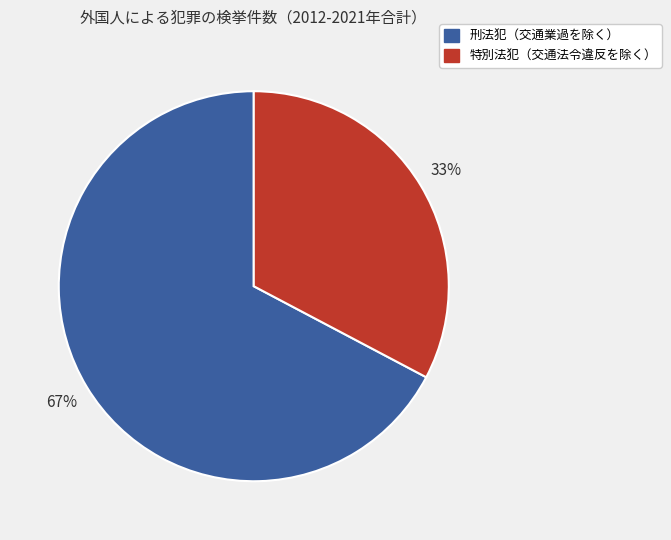

To the nearest percent, what is the average slice percentage?

50%